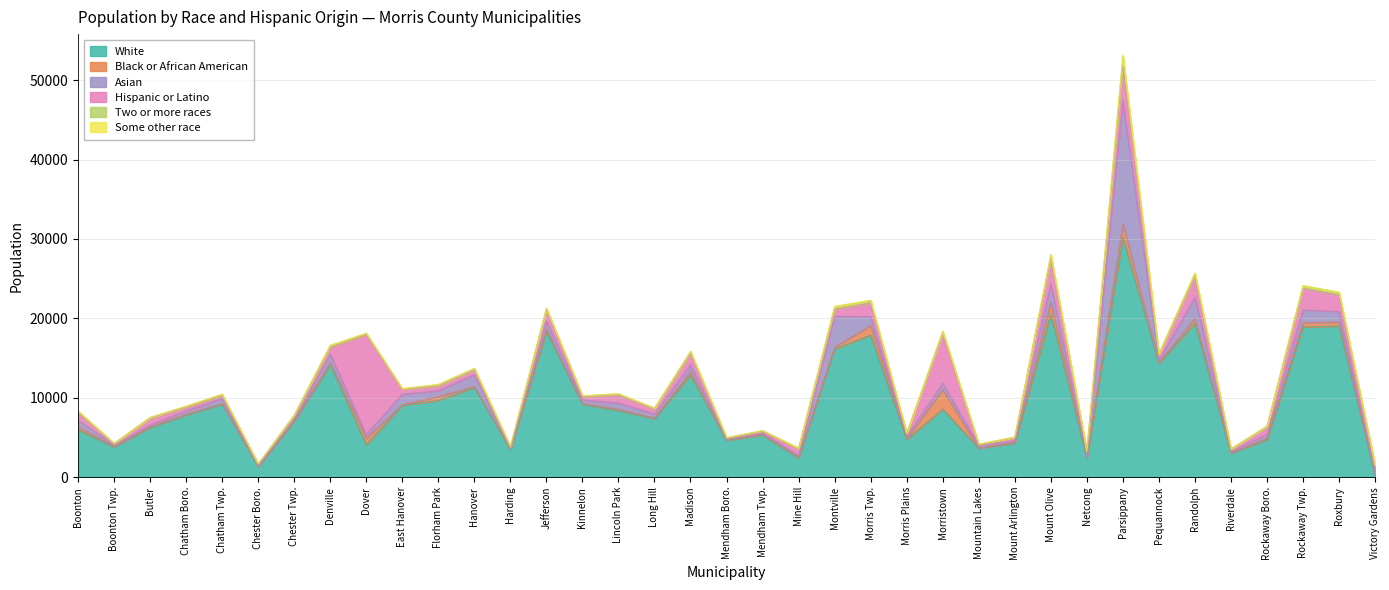

The value of Some other race at Butler is 15. True or false?

False